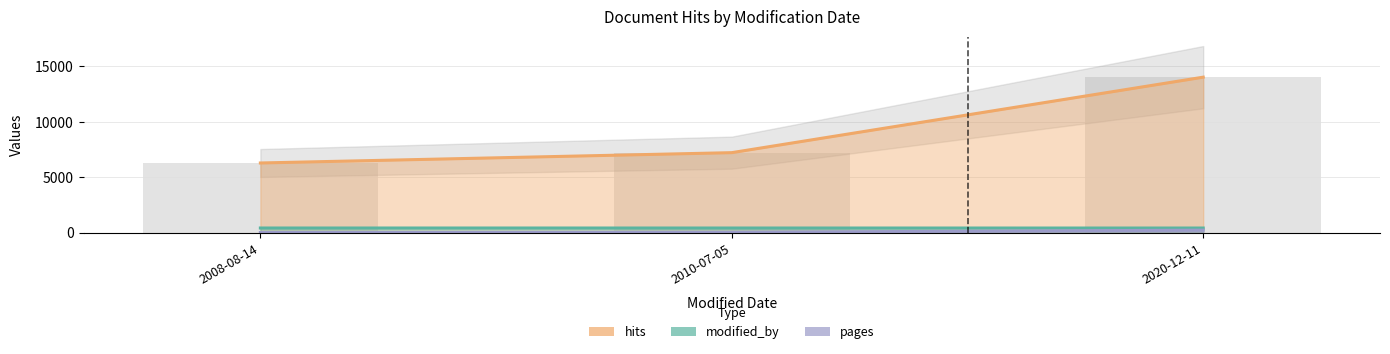

What is the minimum value shown in the chart?

23